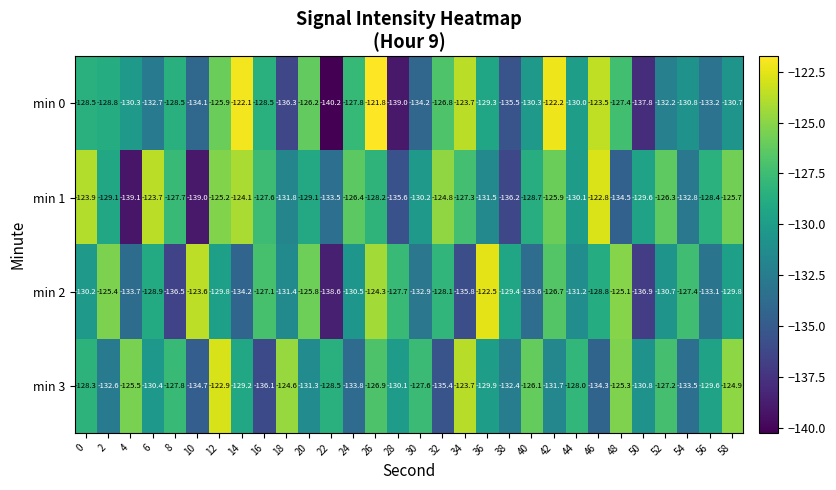

At which label does min 3 reach its peak?

12